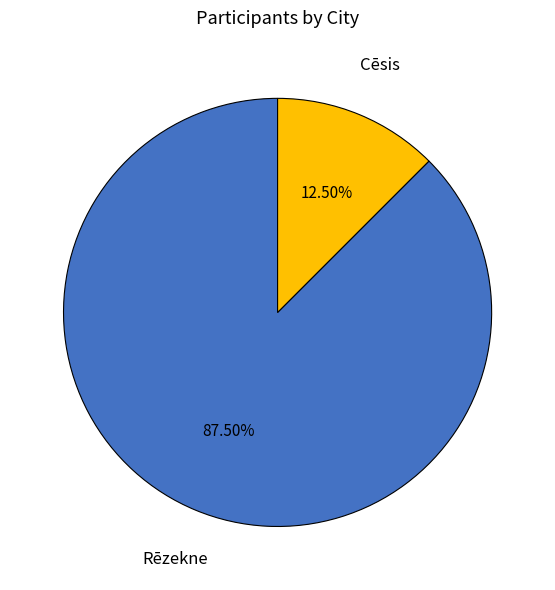

What is the largest slice in the pie chart?

Rēzekne